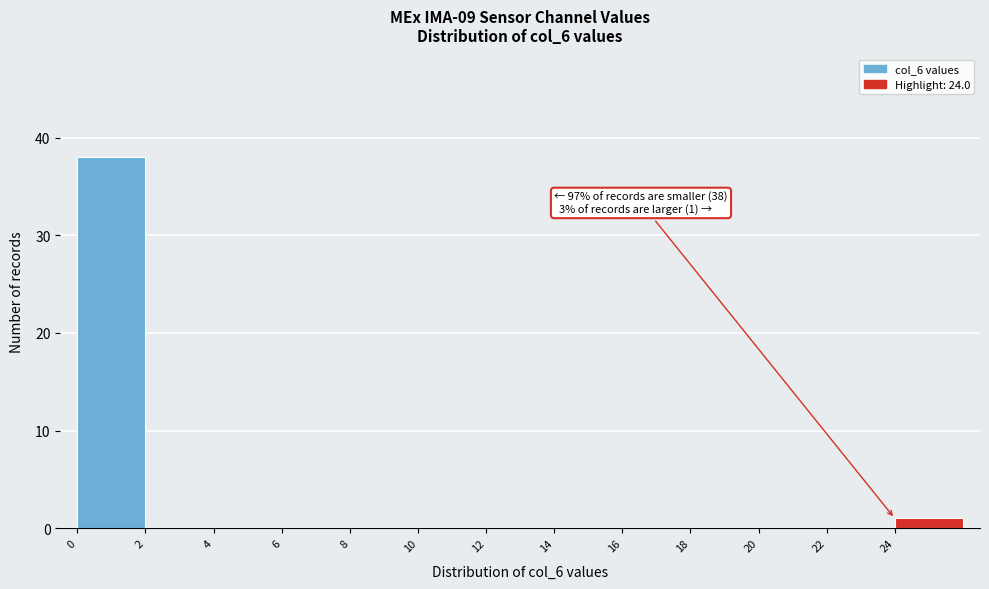

Over which range of the x-axis is the bar tallest?

0 to 2